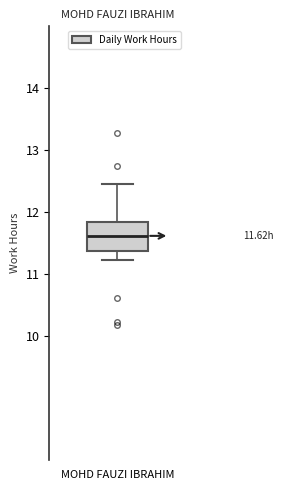

Where is the lower edge of the box for MOHD FAUZI IBRAHIM on the y-axis? The values are not printed on the chart, so give them approximately, as read against the axis.

11.4